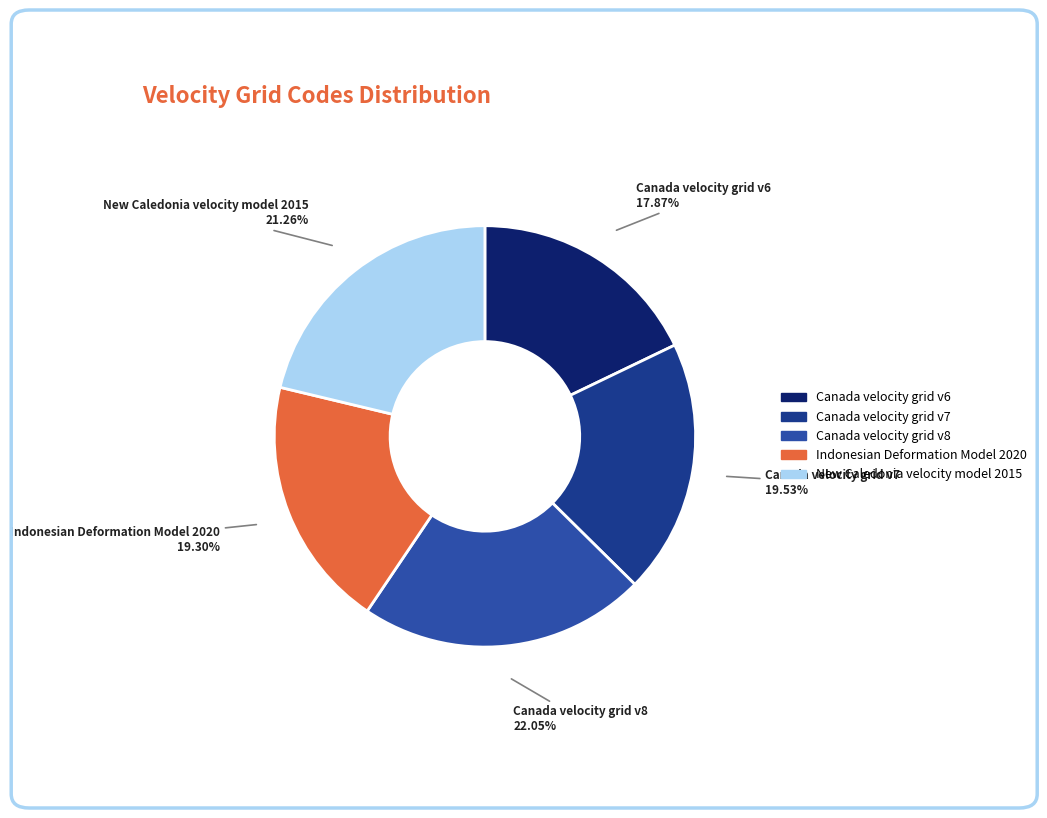

What is the ratio of the value at Canada velocity grid v8 to the value at Indonesian Deformation Model 2020?

1.1